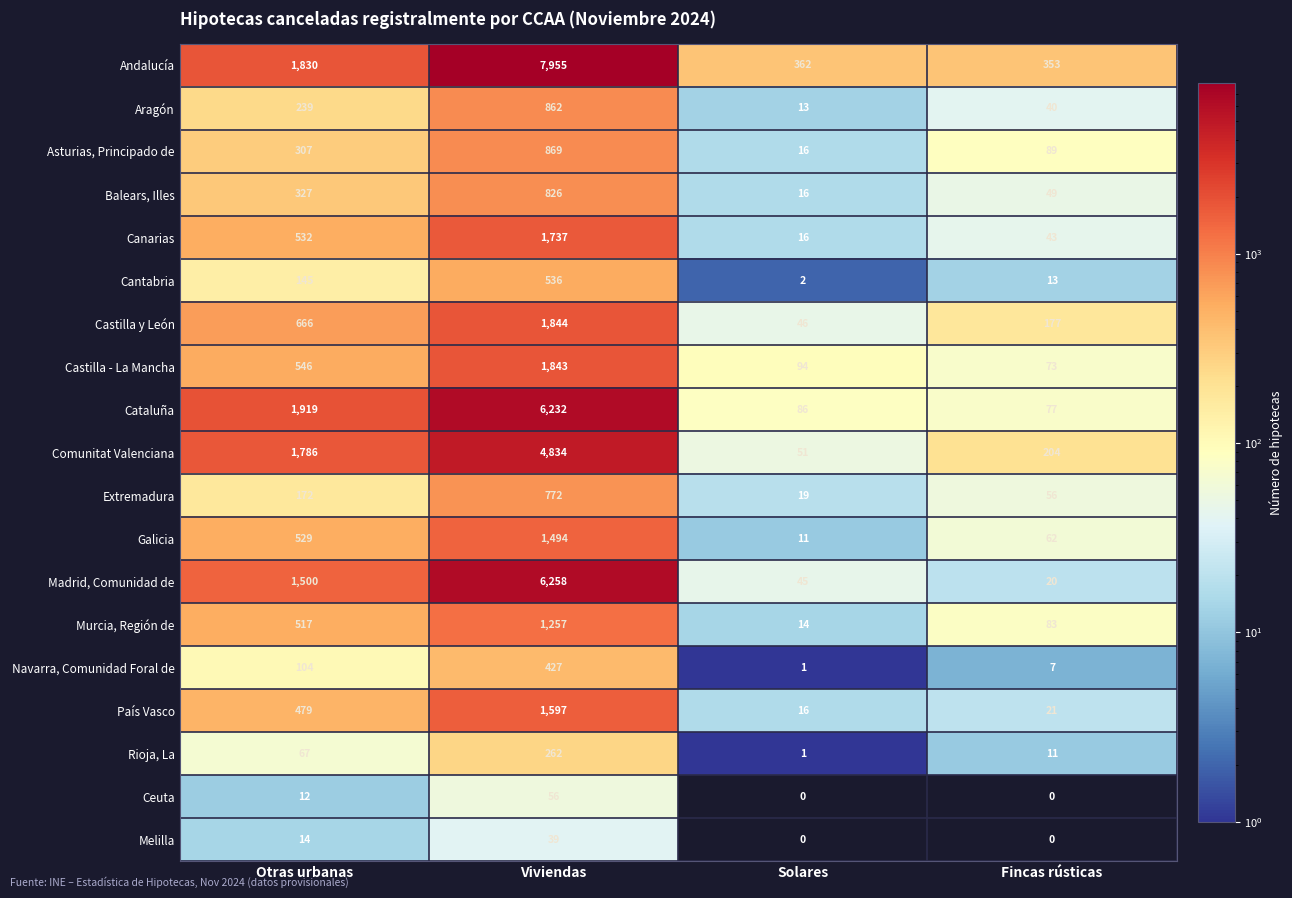

At which label does Extremadura reach its peak?

Viviendas